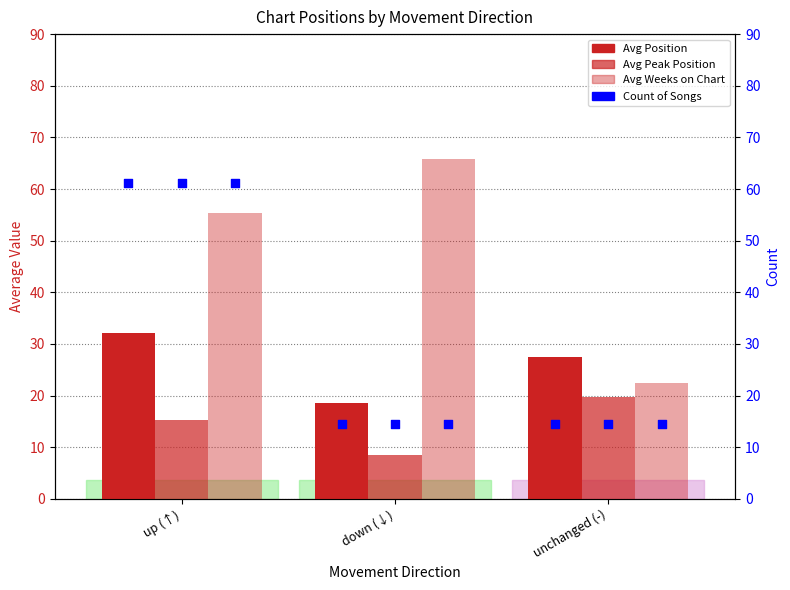

What is the total value across all series at down (↓)?

107.2